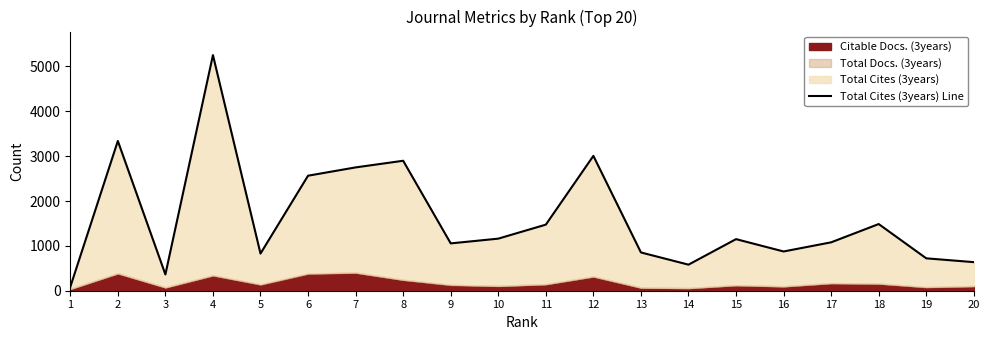

The chart shows a value of 2749 at 7. True or false?

True